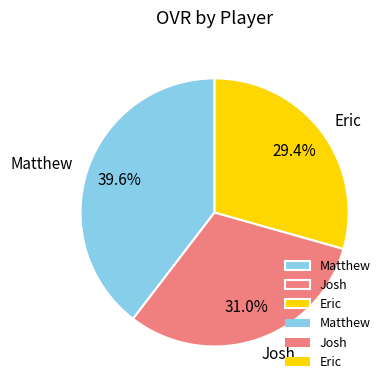

To the nearest percent, what is the average slice percentage?

33%